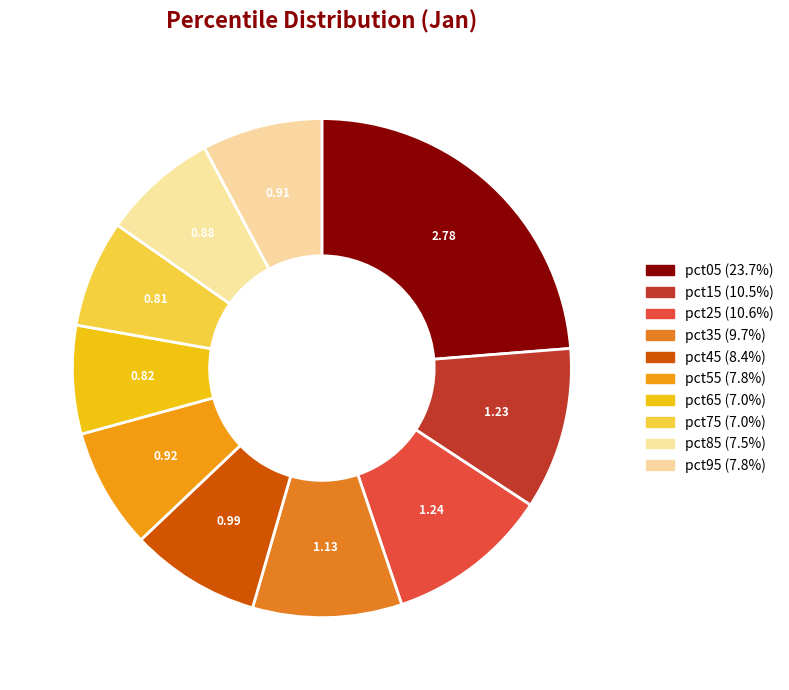

Combined, what portion of the pie is pct45 and pct95?

16.2%